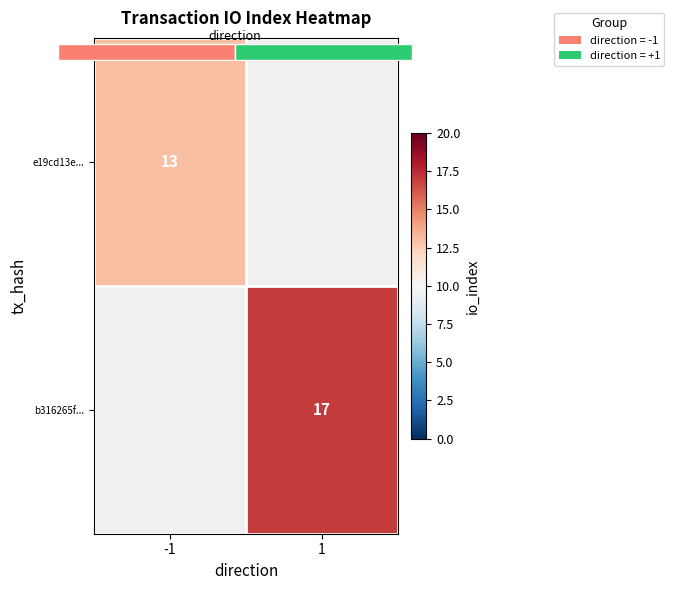

How many data points does each series have?

2